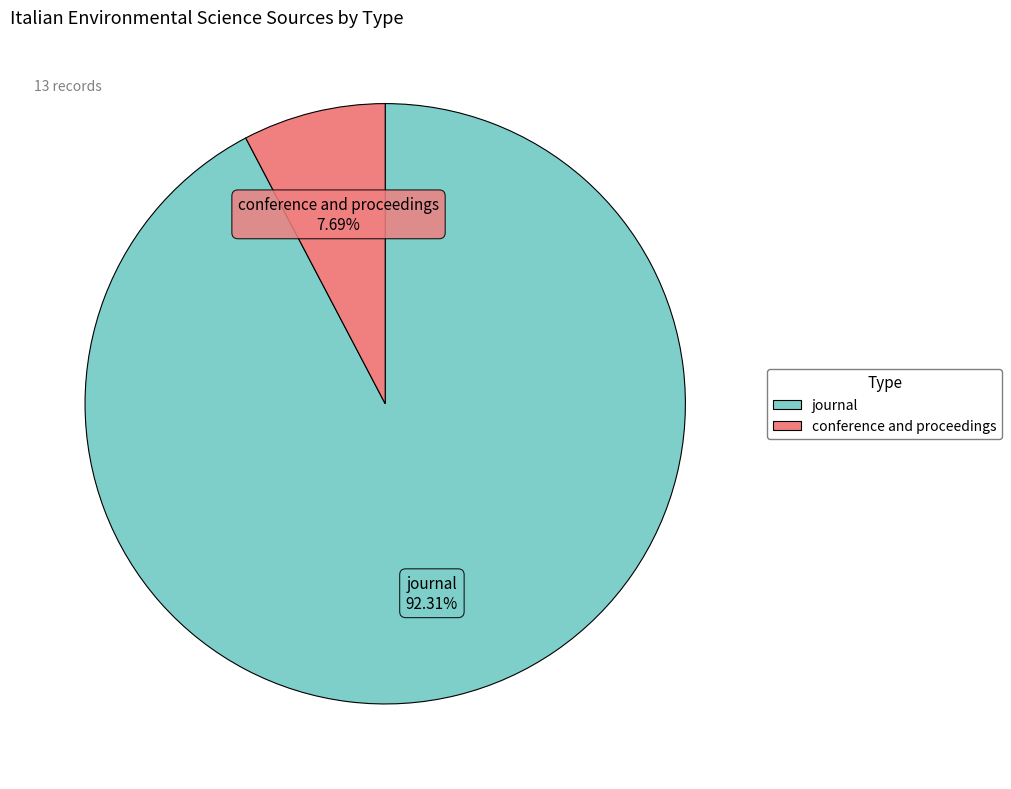

The journal slice represents 92% of the pie. True or false?

True